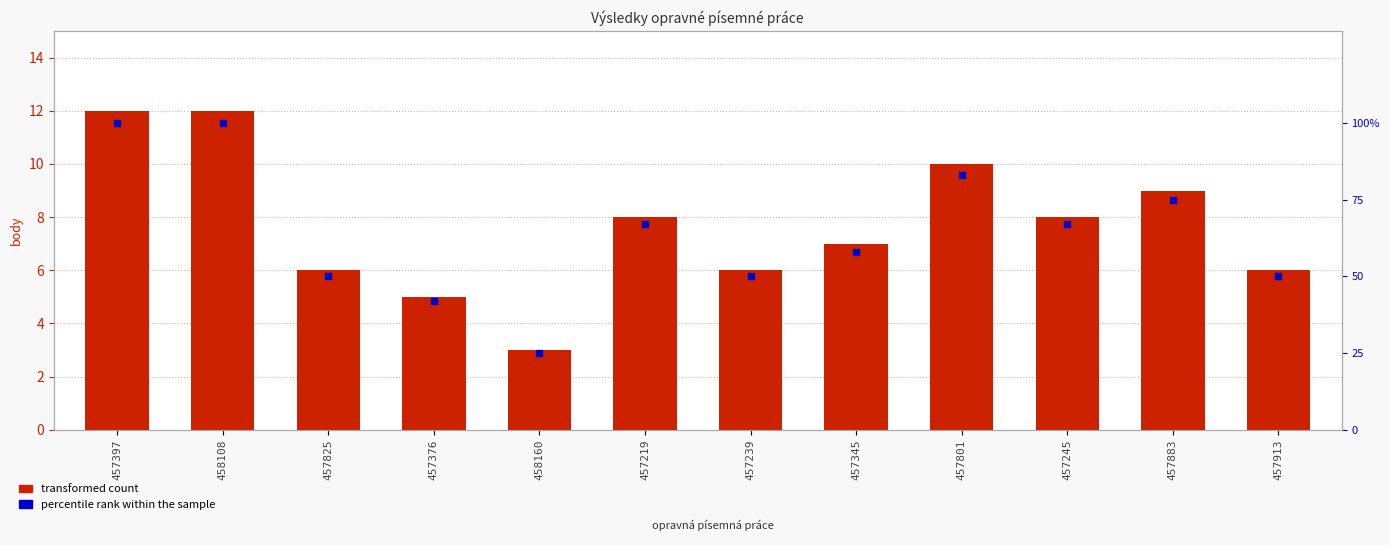

At how many categories does at least one series exceed 61?

6